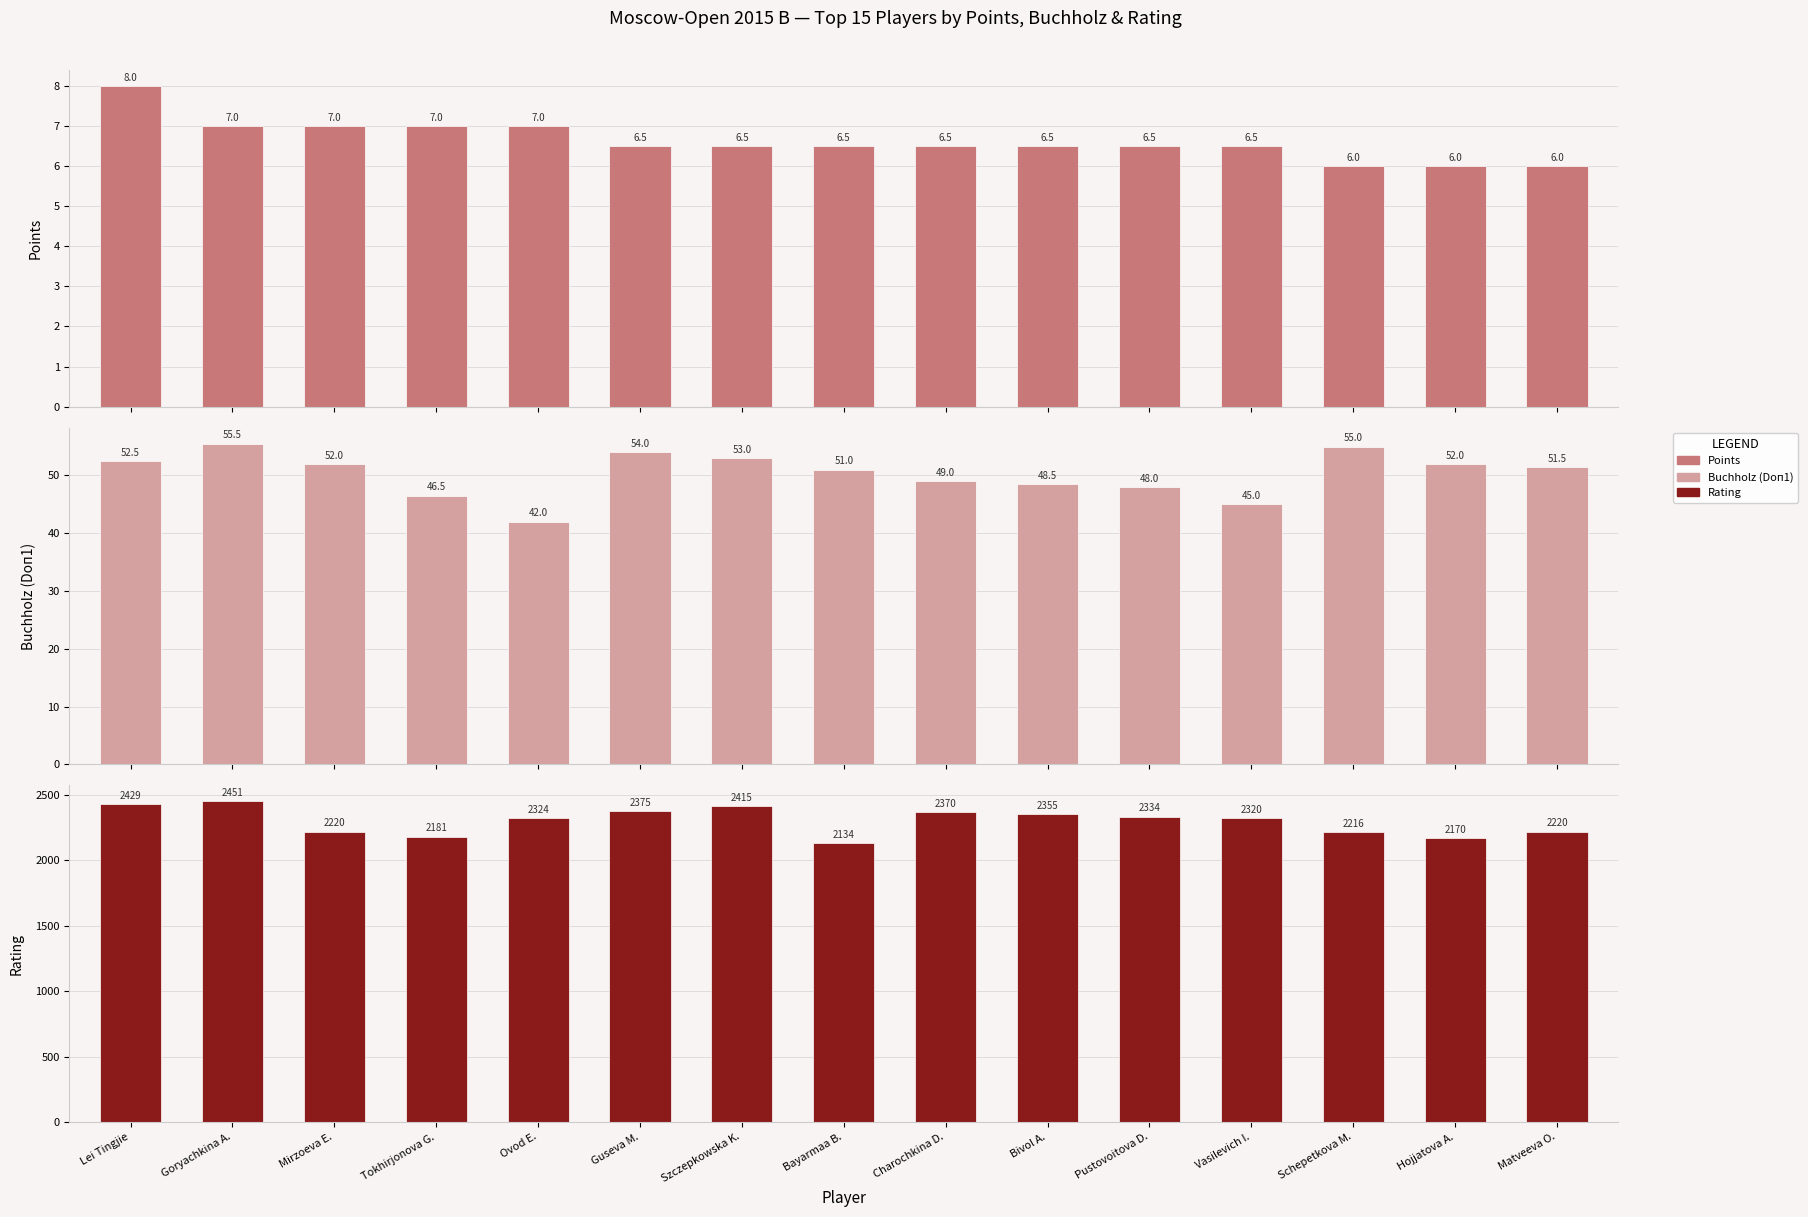

What is the value of the Buchholz (Doп1) bar at the 15th from the left?

51.5